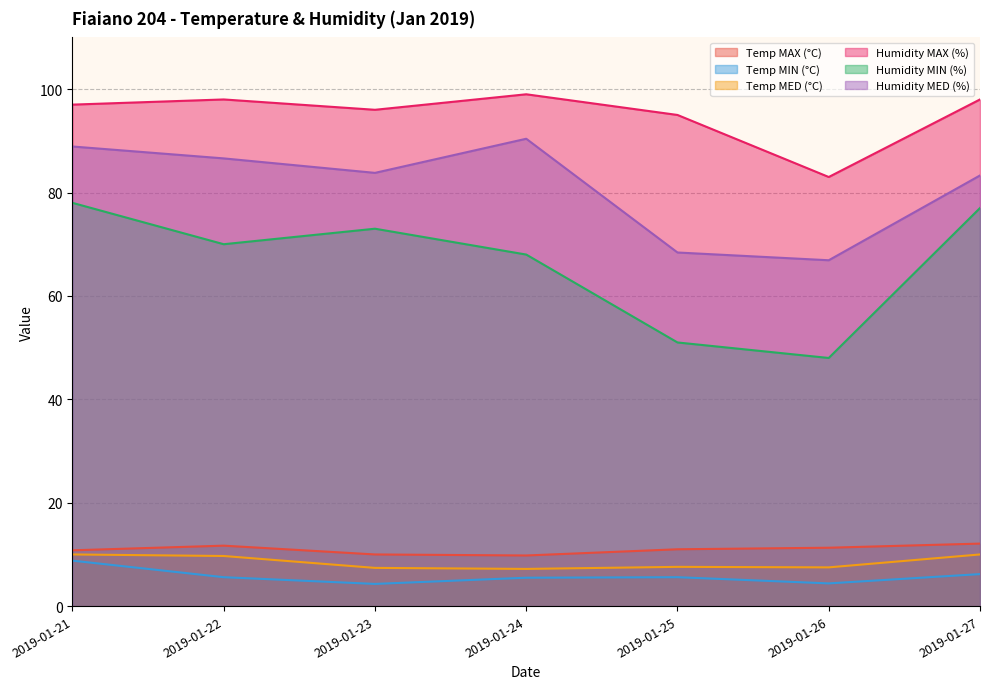

Reading right to left, list all the values displayed in this chart.

Temp MAX (°C): 12.1	11.3	11.0	9.8	10.0	11.7	10.8
Temp MIN (°C): 6.2	4.4	5.6	5.5	4.3	5.6	8.8
Temp MED (°C): 10.0	7.5	7.6	7.2	7.4	9.7	10.0
Humidity MAX (%): 98.0	83.0	95.0	99.0	96.0	98.0	97.0
Humidity MIN (%): 77.0	48.0	51.0	68.0	73.0	70.0	78.0
Humidity MED (%): 83.3	66.9	68.4	90.4	83.8	86.6	88.9